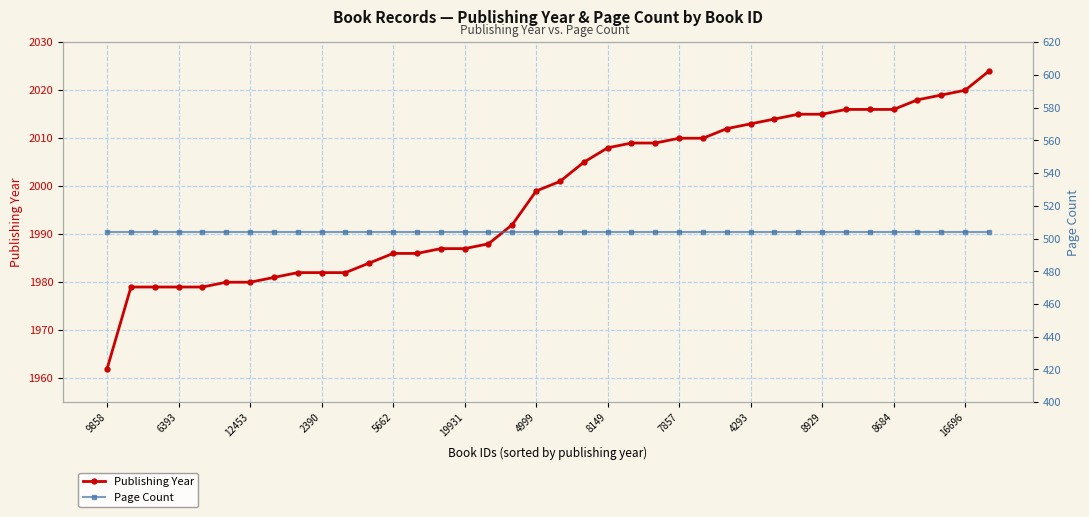

How many data points in Publishing Year are less than 2001?

19